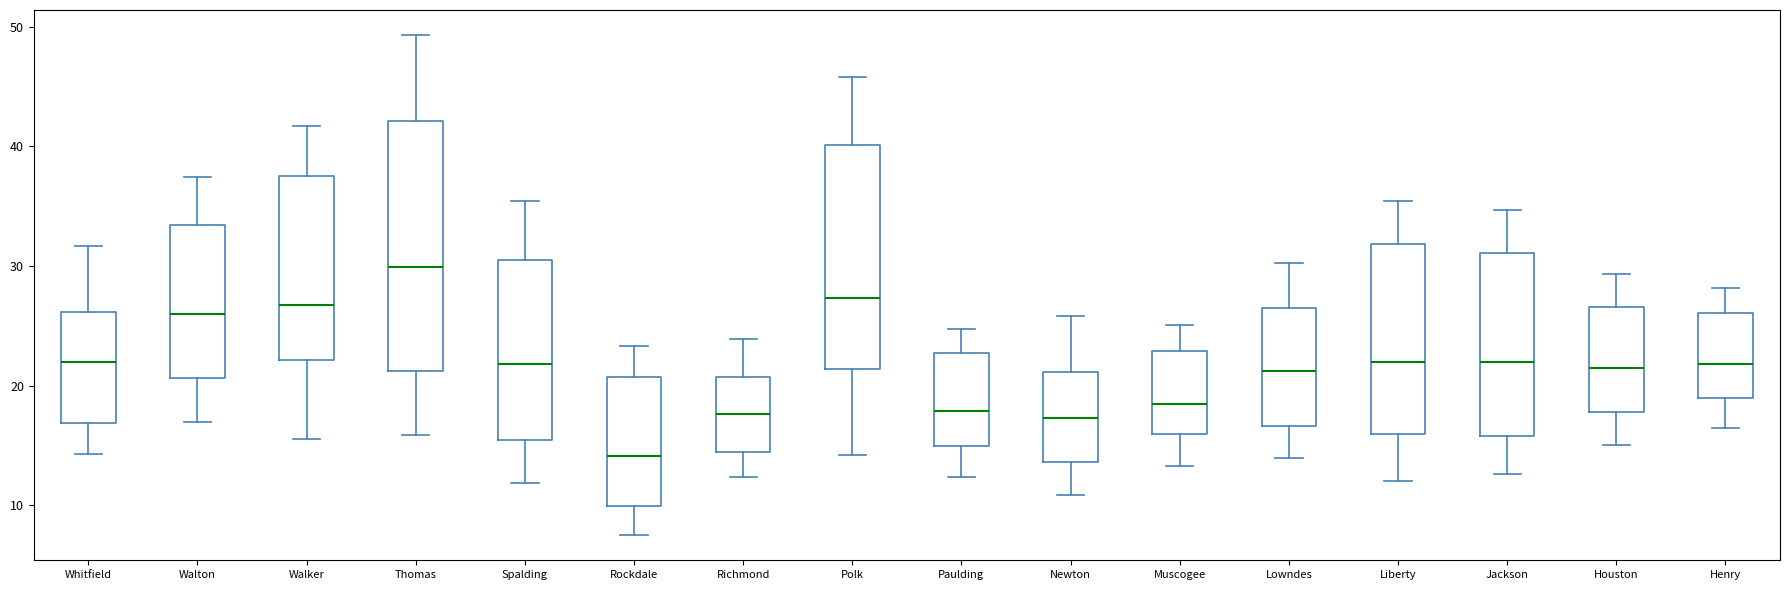

Which box is the tallest, from its lower edge to its upper edge?

Thomas